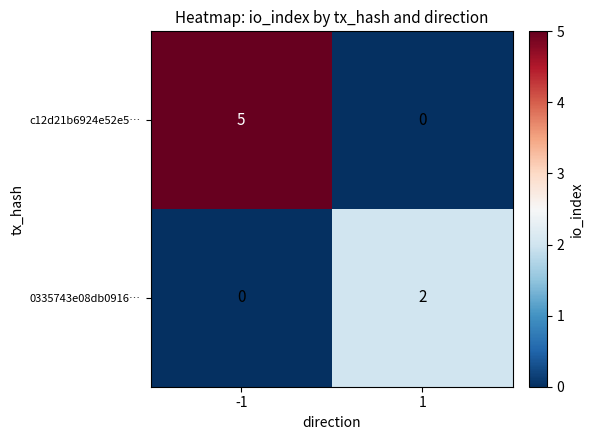

Read the c12d21b6924e52e5… value at -1.

5